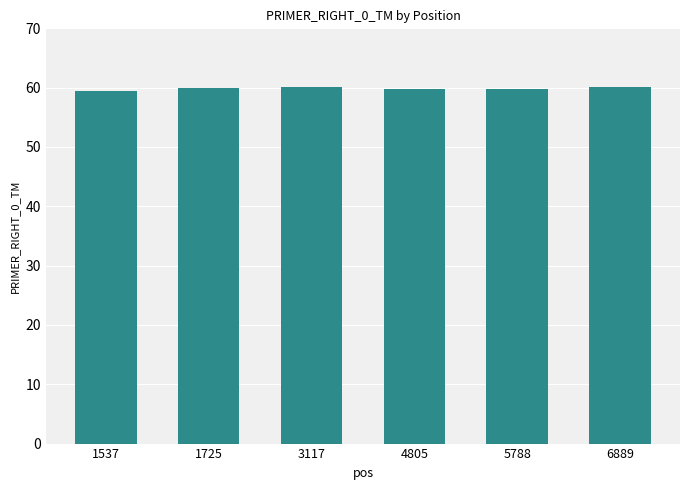

How many bars are there in total?

6